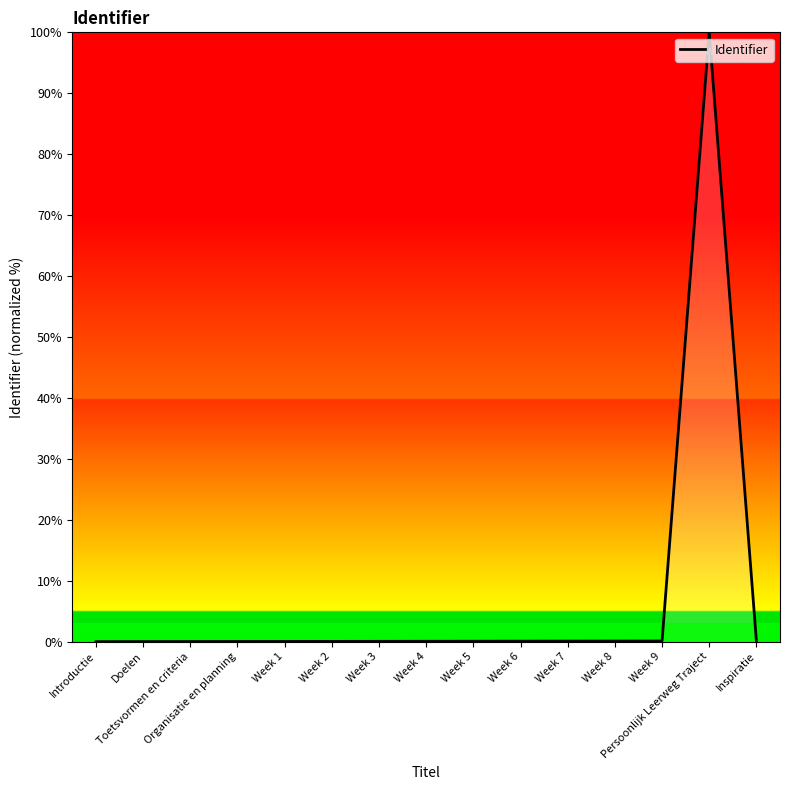

What is the greatest value displayed?

100.0